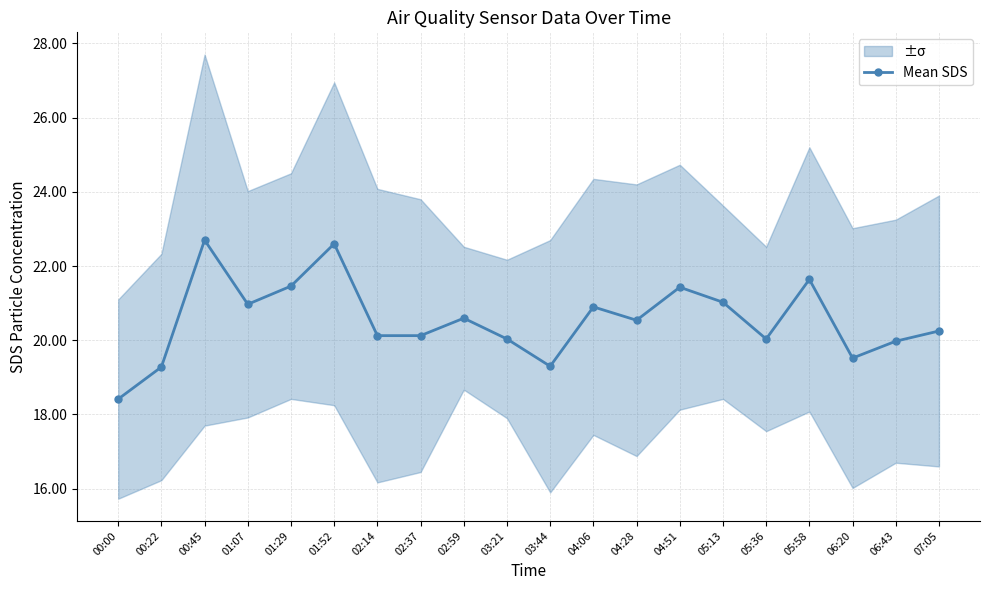

Count the number of categories in the chart.

20